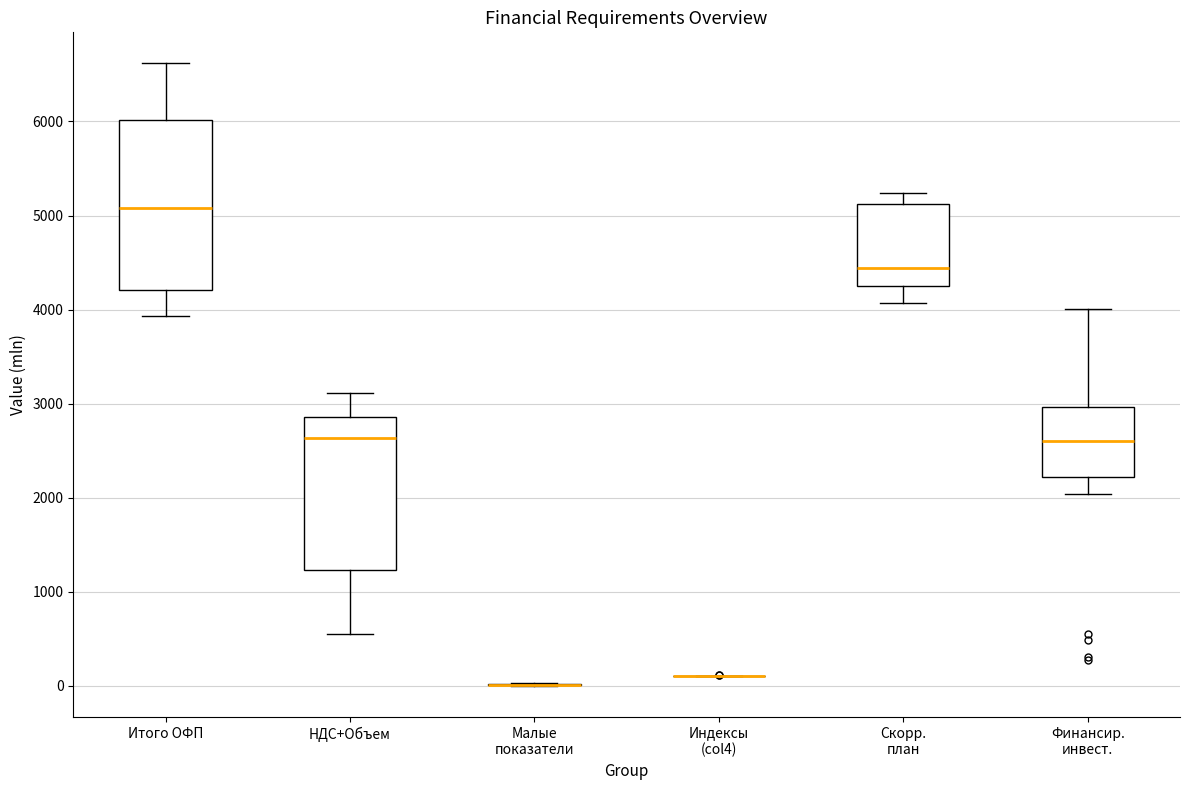

Reading left to right, transcribe this box plot: for each box, give where its median line is, the range the box spans, and where its two whiskers end, as read against the y-axis. The values are not printed on the chart, so give them approximately, as read against the axis.

Итого ОФП: median 5100, box 4200 to 6000, whiskers 3900 to 6600
НДС+Объем: median 2600, box 1200 to 2900, whiskers 500 to 3100
Малые показатели: box collapsed to a line at 0, whiskers 0 to 0
Индексы (col4): box collapsed to a line at 100, whiskers 100 to 100
Скорр. план: median 4400, box 4200 to 5100, whiskers 4100 to 5200
Финансир. инвест.: median 2600, box 2200 to 3000, whiskers 2000 to 4000